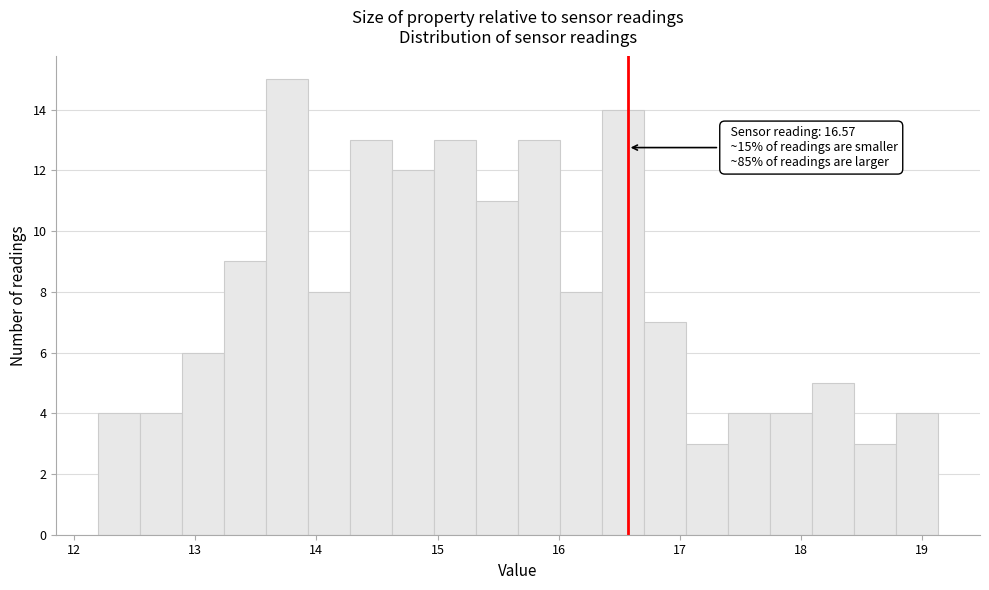

Around what value on the x-axis is the tallest bar? Give the approximate position of its centre, as read against the axis.

13.8